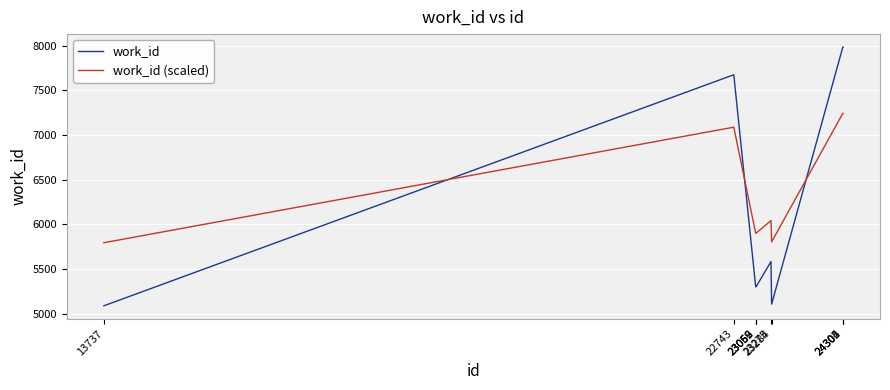

At which label is work_id (scaled) closest to 6518?

23275